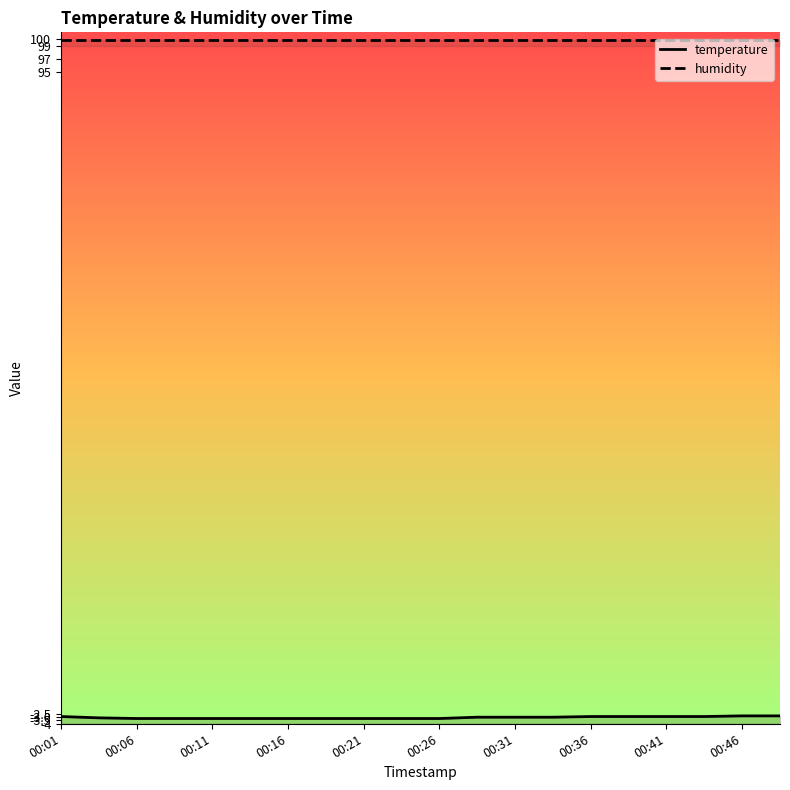

What is the spread (max minus min) of values at 00:06?

103.1